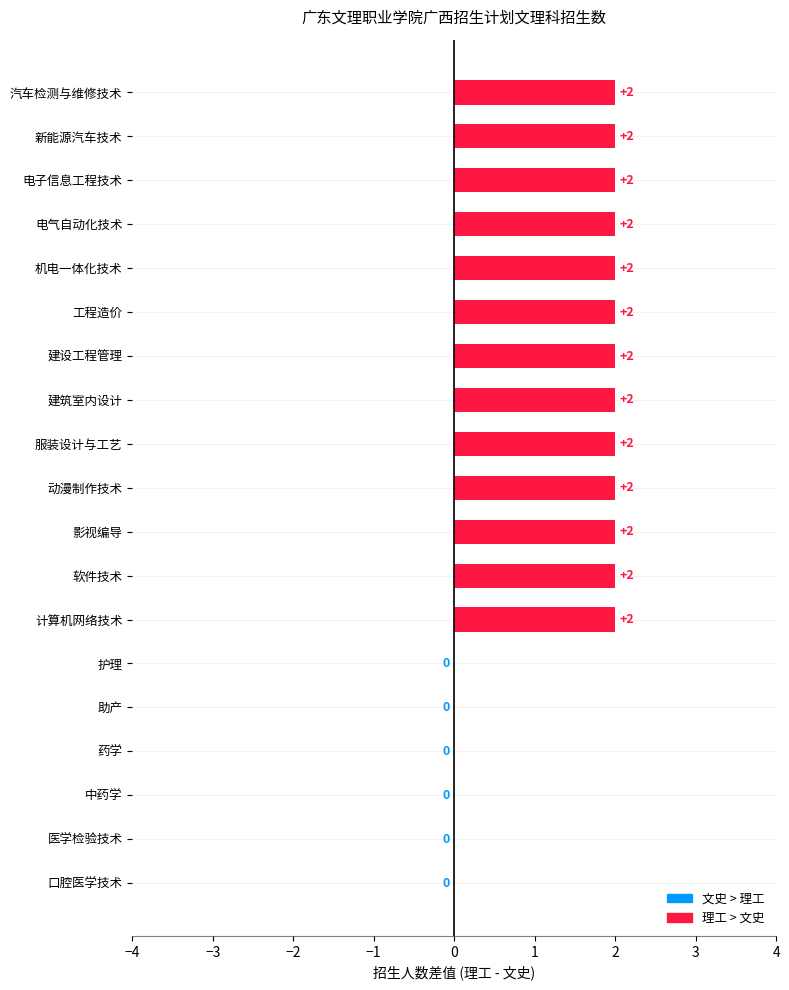

What is the sum of all values?

26